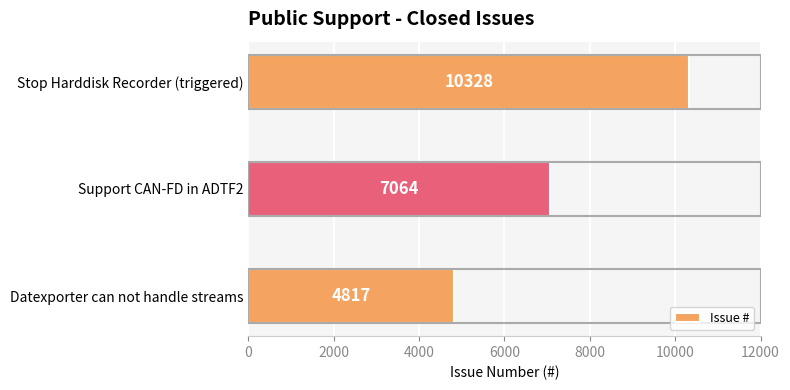

The value at Support CAN-FD in ADTF2 is 7064. True or false?

True